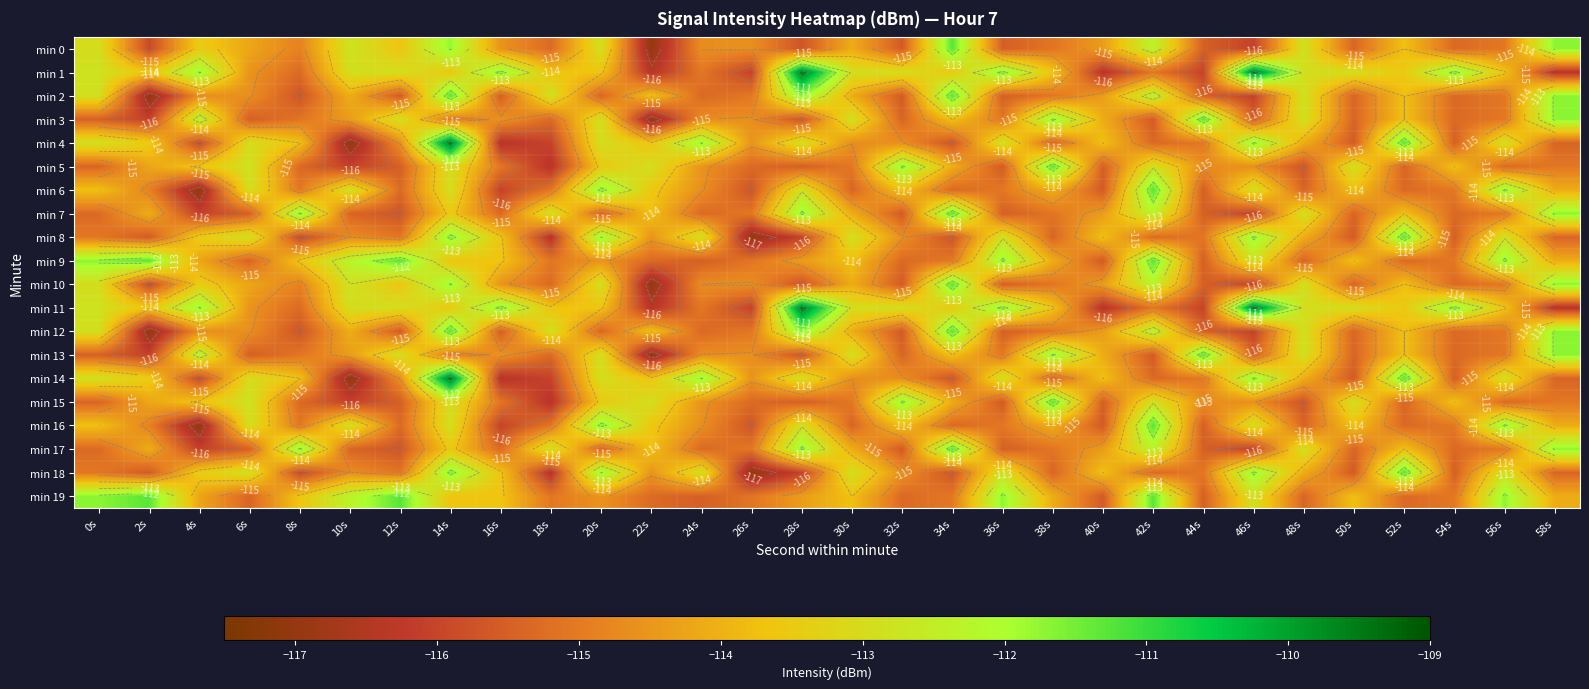

How many data points in min 11 are above -113?

13